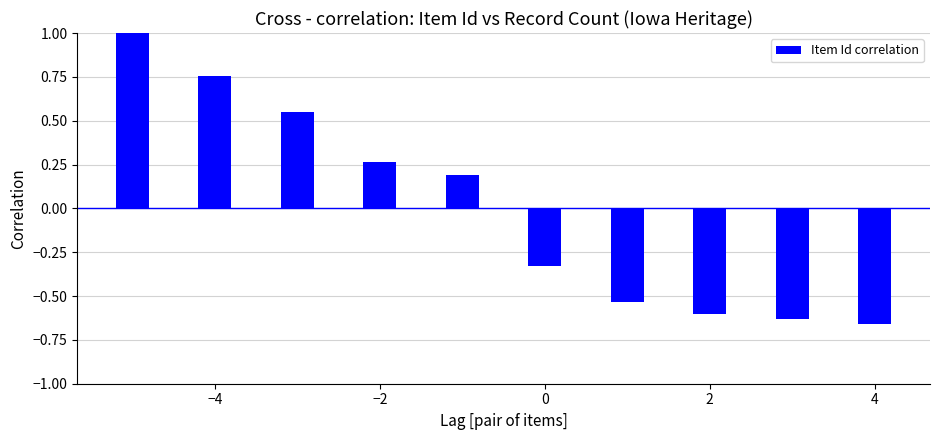

What is the greatest value displayed?

1.0